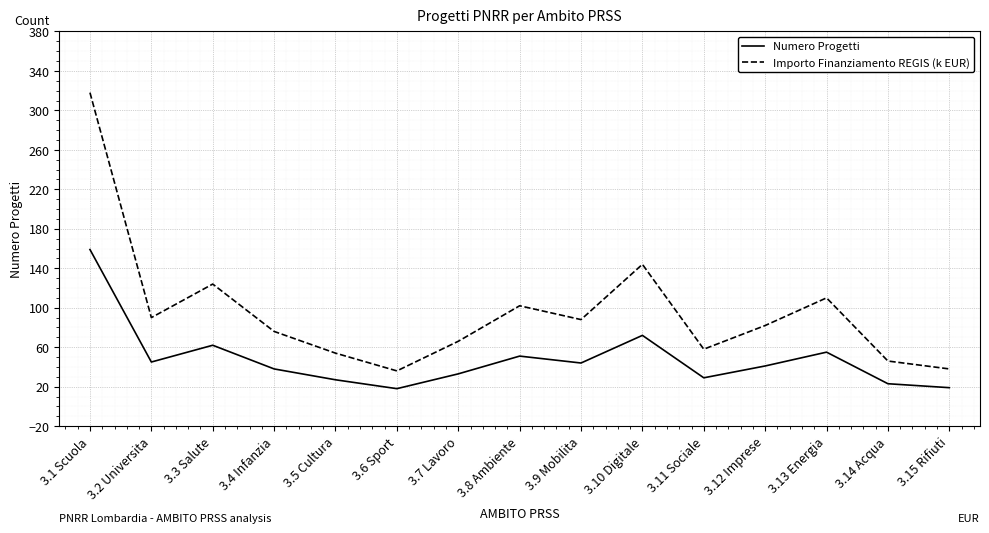

True or false: Importo Finanziamento REGIS (k EUR) and Numero Progetti cross at least once.

False